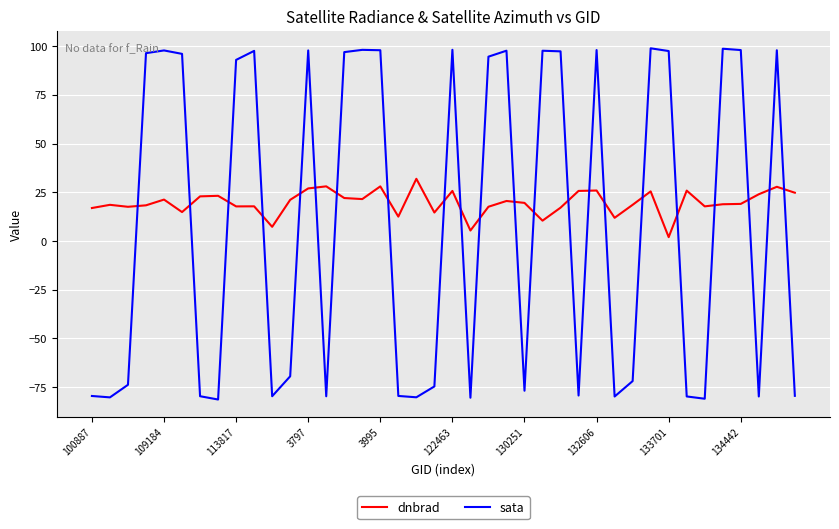

Does the chart have visible grid lines?

Yes